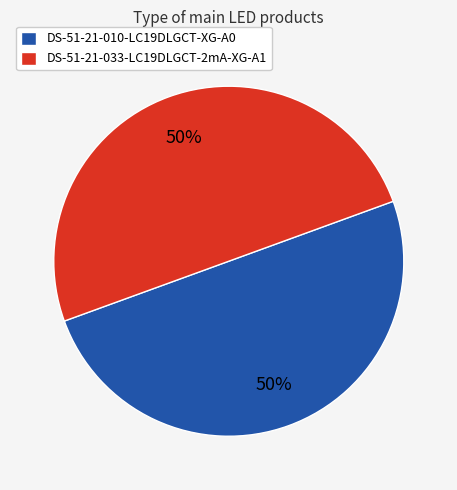

Is the sum of DS-51-21-033-LC19DLGCT-2mA-XG-A1 and DS-51-21-010-LC19DLGCT-XG-A0 greater than half?

Yes